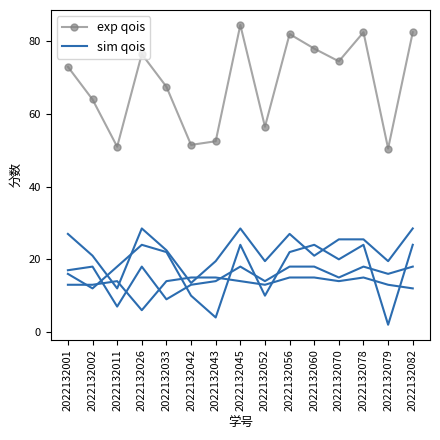

Which series has the widest spread of values?

exp qois